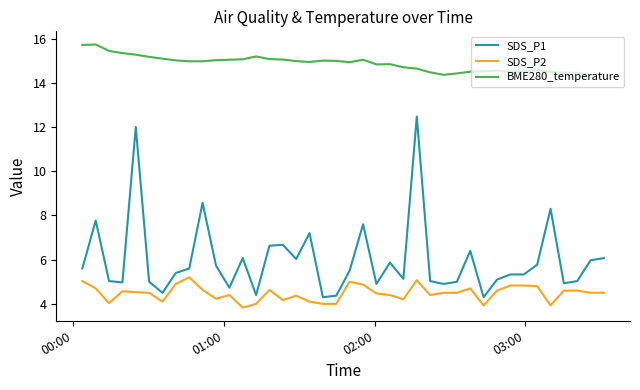

True or false: SDS_P2 and SDS_P1 intersect in this chart.

False